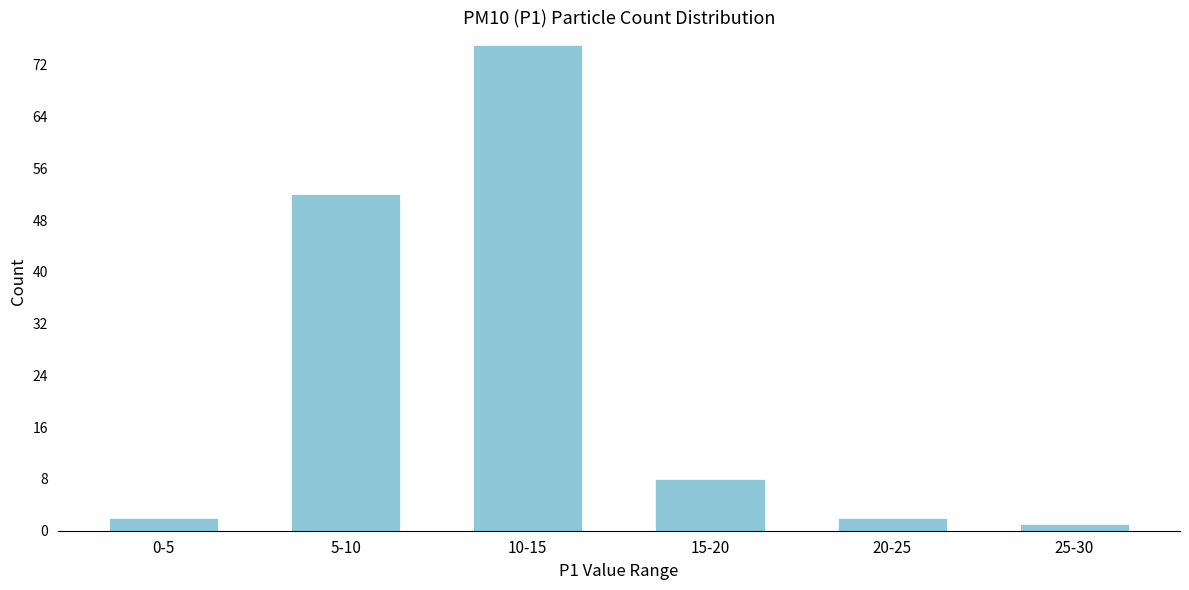

Reading left to right, list all the values displayed in this chart.

2	52	75	8	2	1